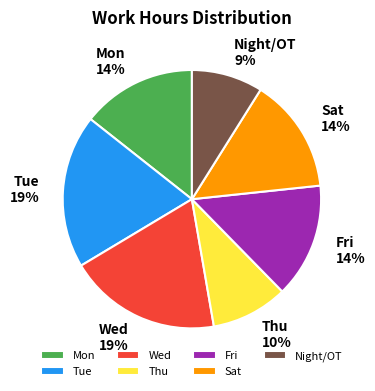

Is there a majority slice in this chart?

No